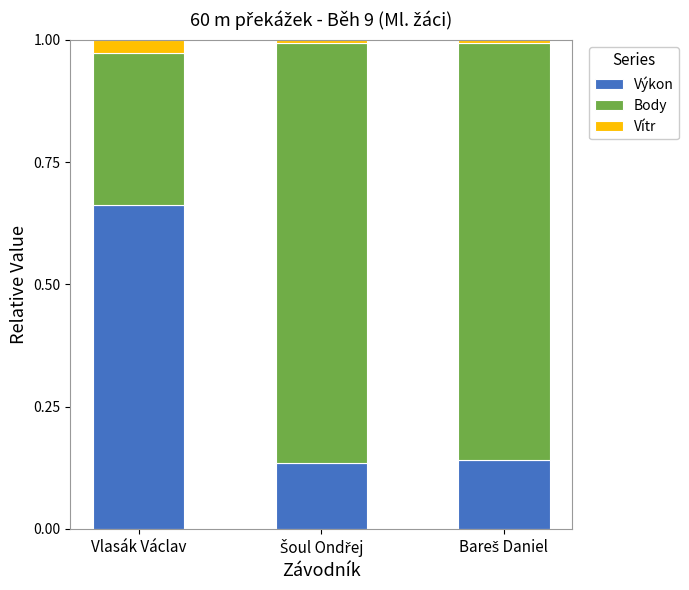

What are all the series names shown in the legend?

Výkon, Body, Vítr